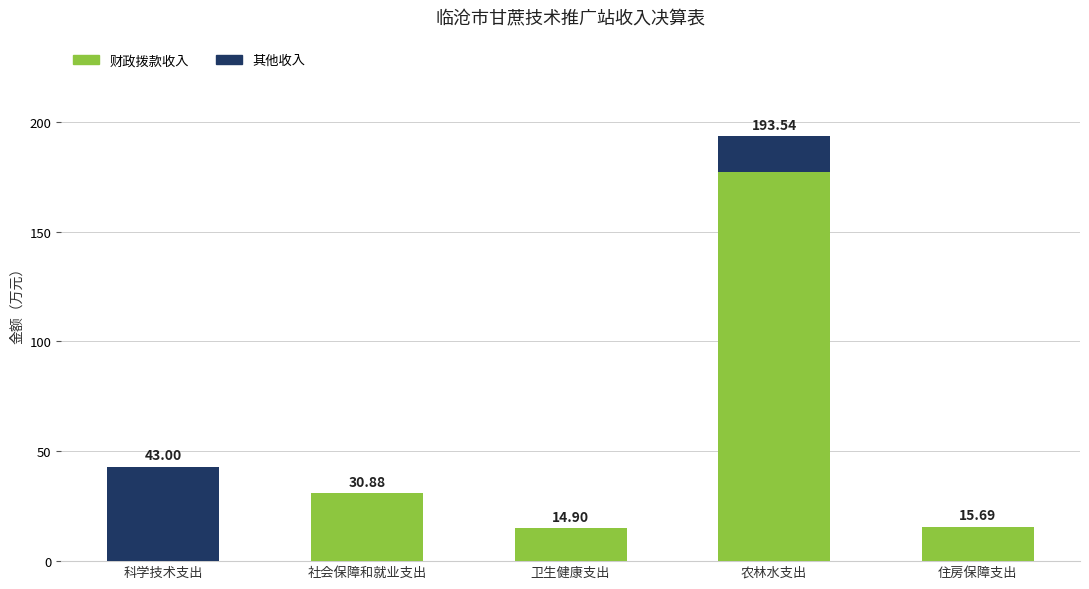

What are all the series names shown in the legend?

财政拨款收入, 其他收入